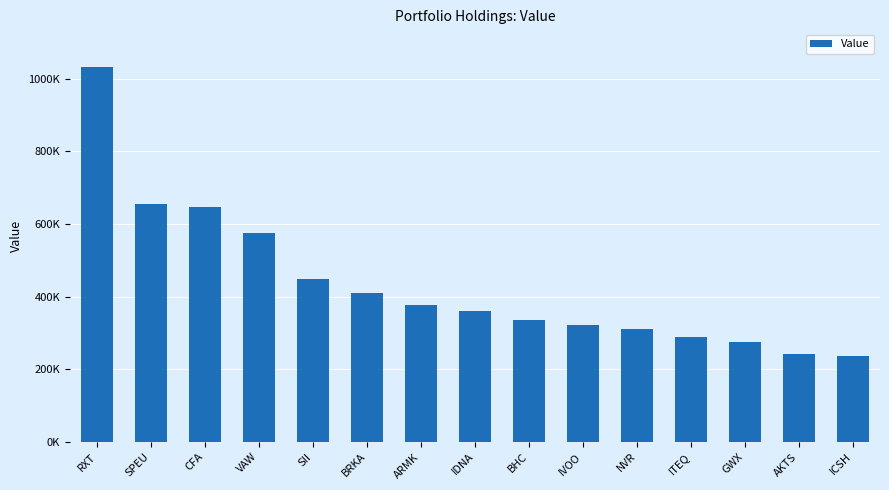

What is the sum of the values at SPEU and VAW?

1232000